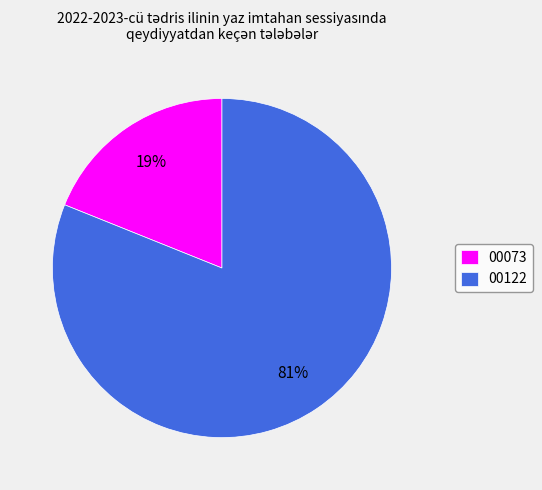

To the nearest percent, what is the average slice percentage?

50%